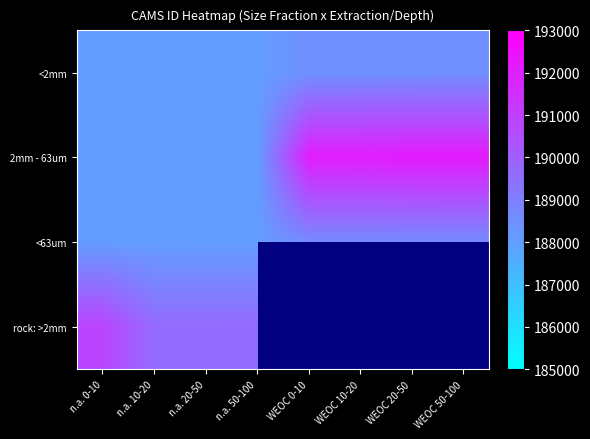

Rank the series by their maximum value, from highest to lowest.

2mm - 63um, rock: >2mm, <63um, <2mm